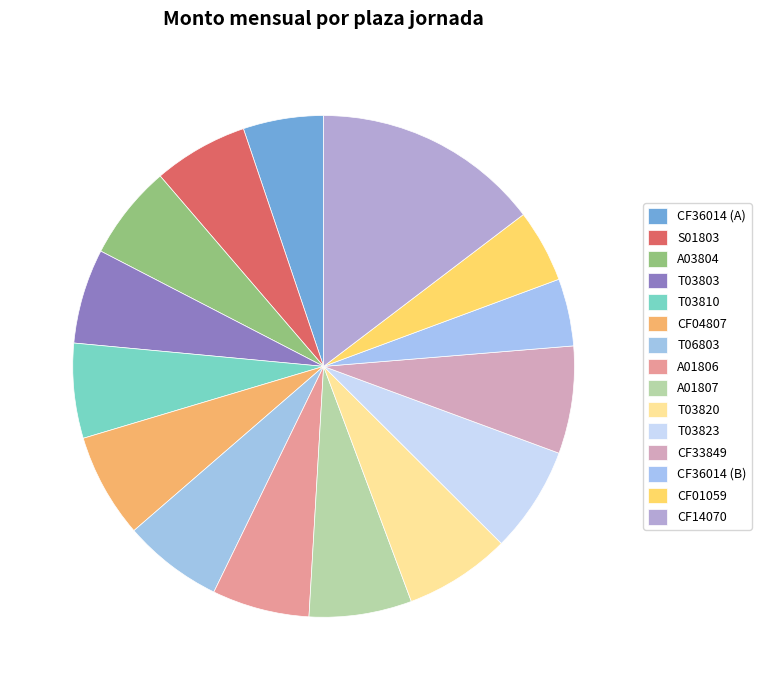

What percentage is the CF04807 slice, to the nearest percent?

7%